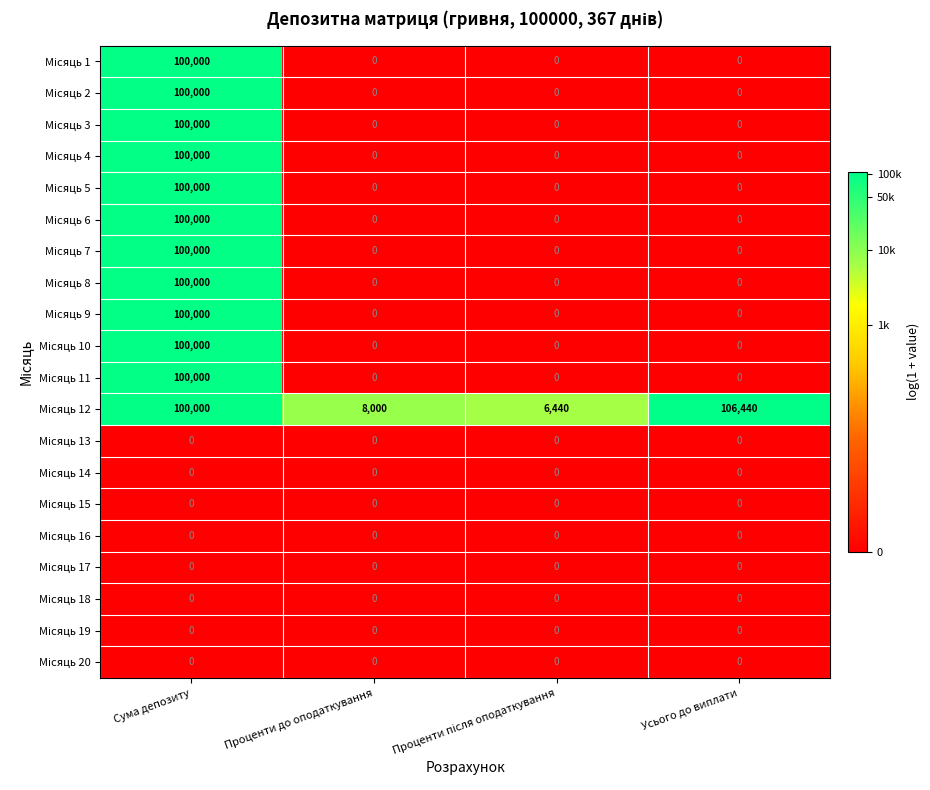

Count the number of categories in the chart.

4